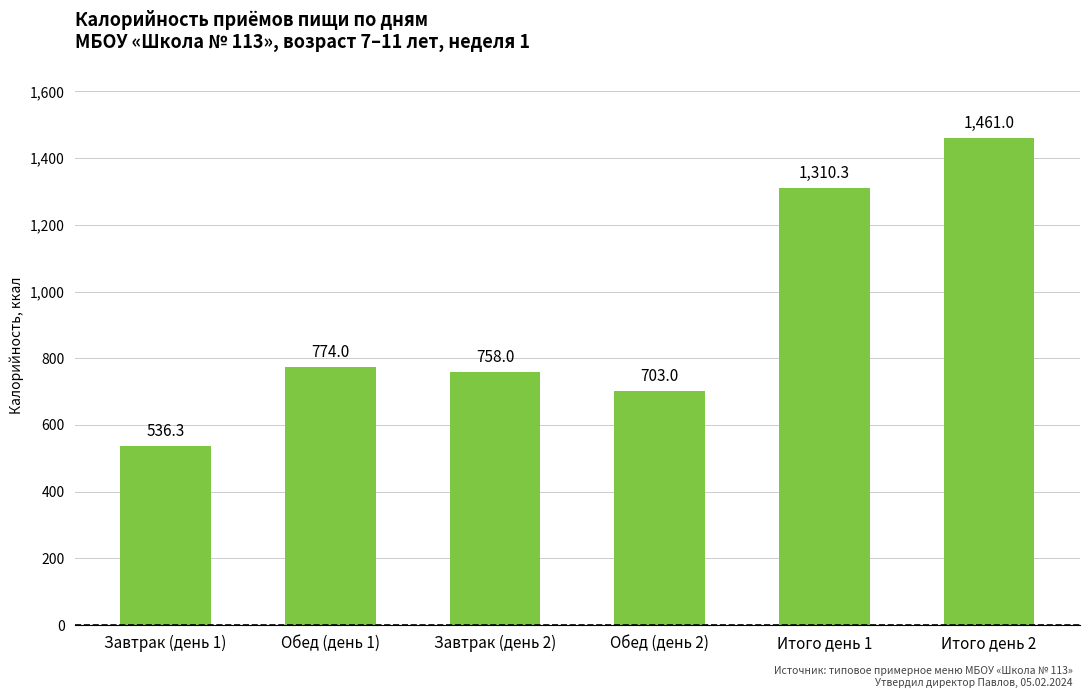

What is the difference between the maximum and minimum values?

924.7